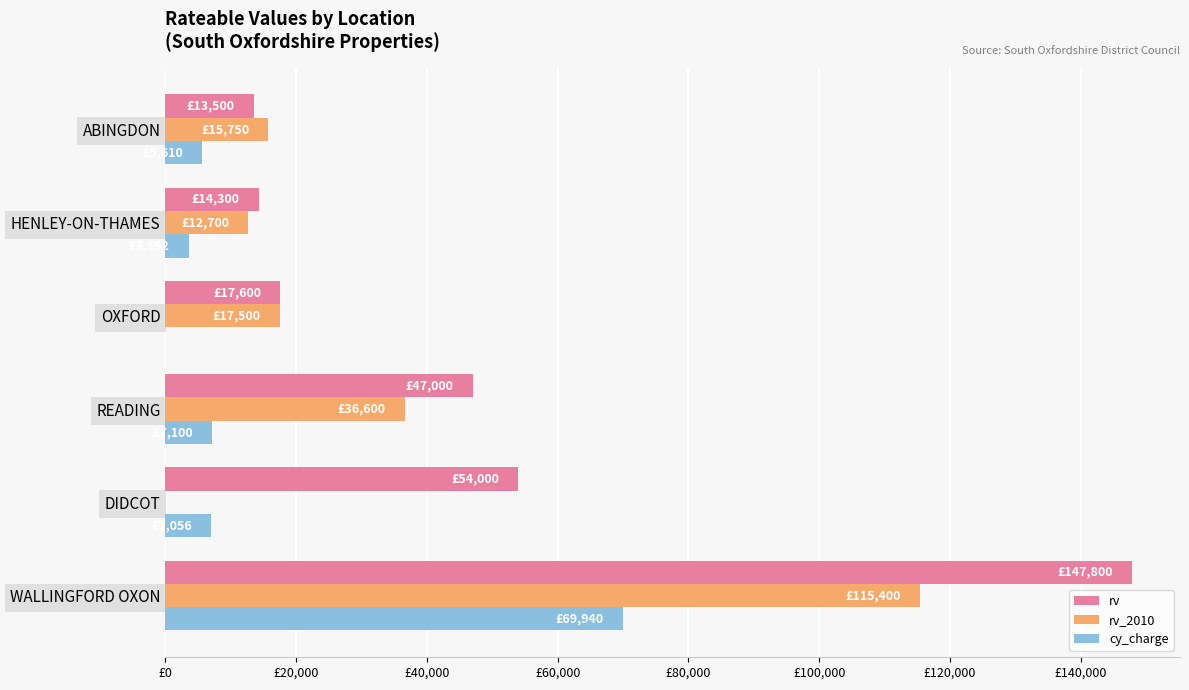

What is the average value of the cy_charge series?

15550.2